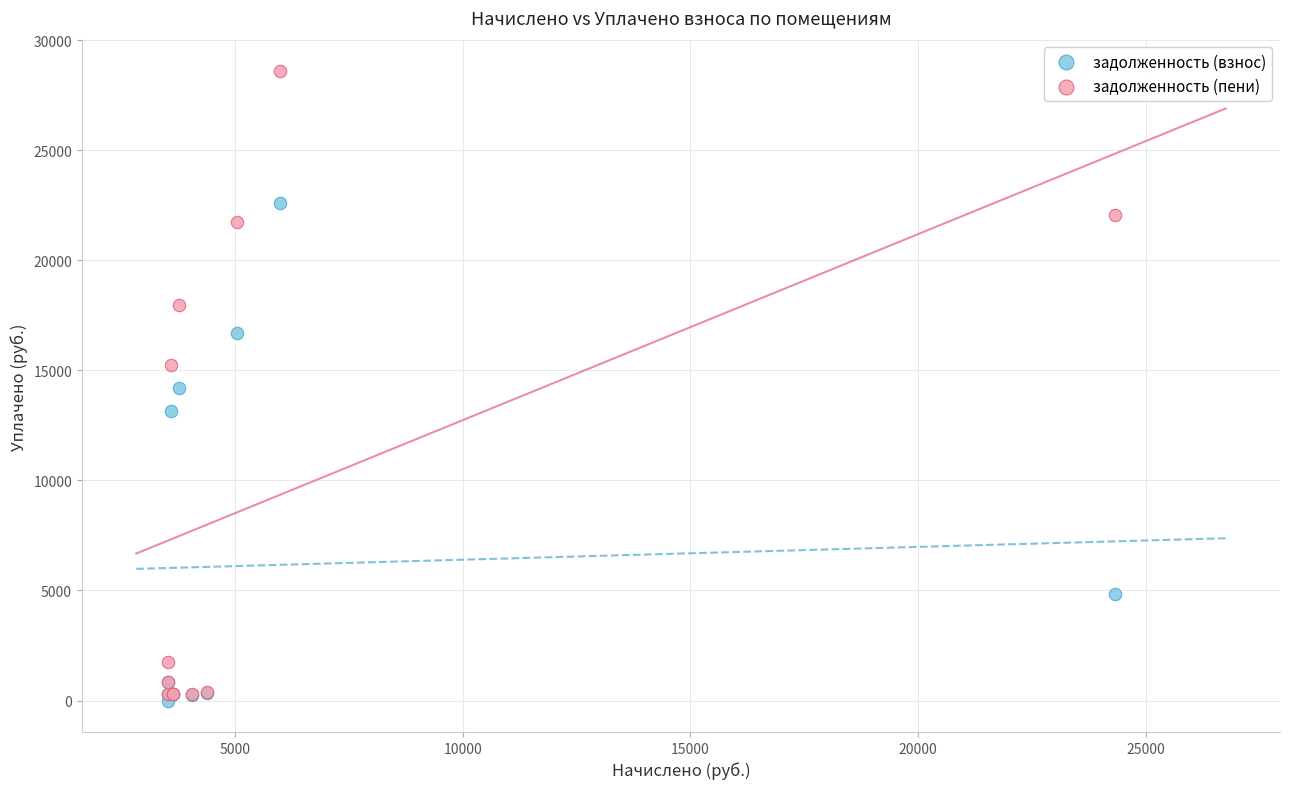

What are all the series names shown in the legend?

задолженность (взнос), задолженность (пени)